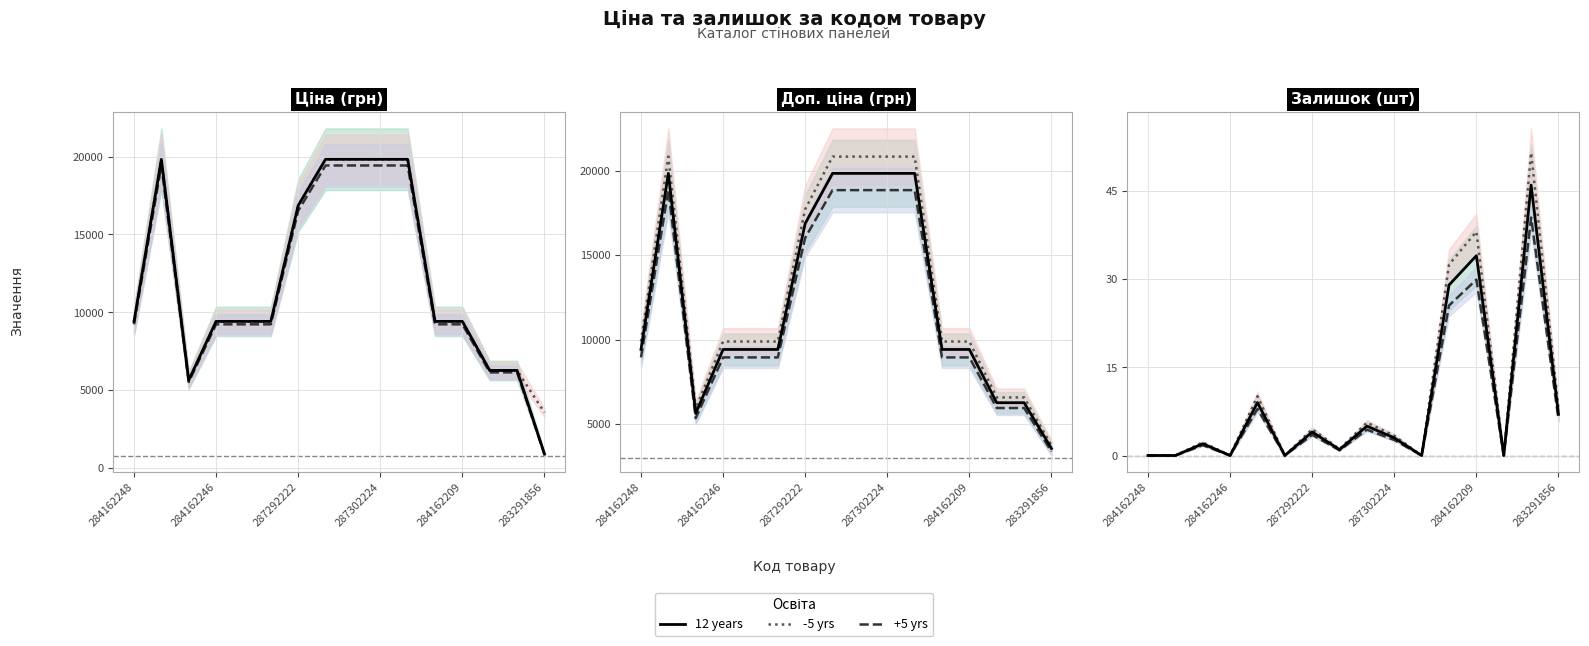

At 284162246, list the series in order from largest to smallest.

12 years, -5 yrs, +5 yrs